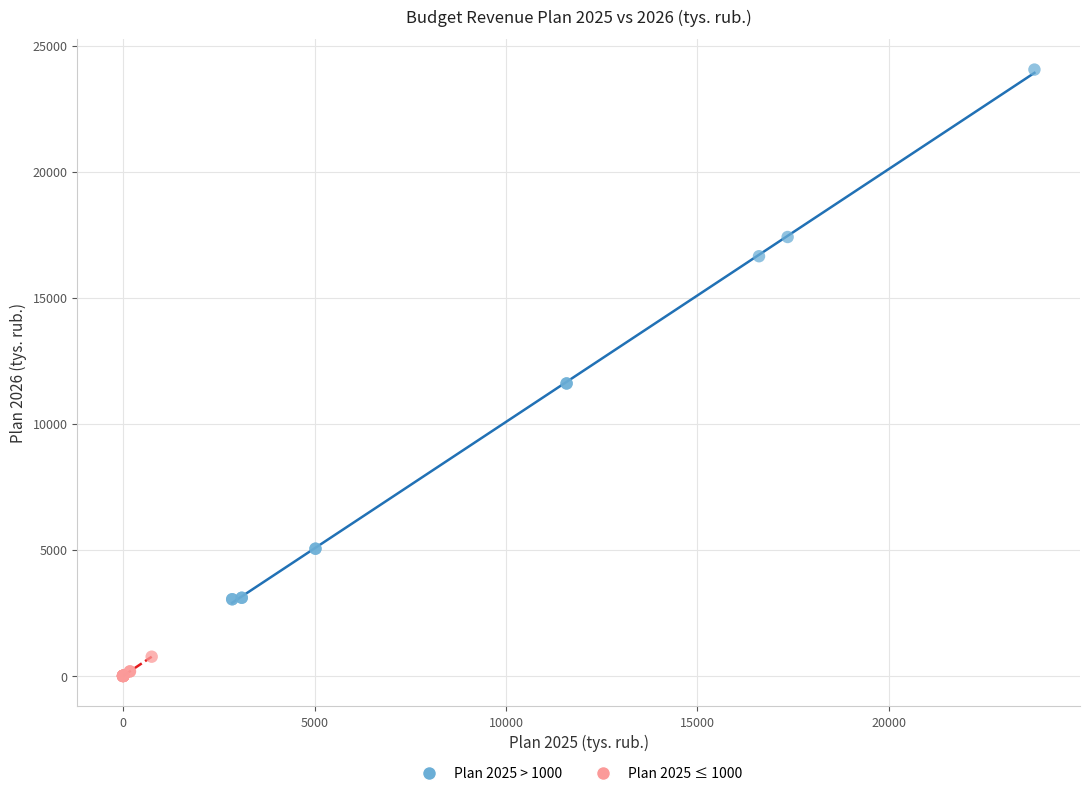

What are all the series names shown in the legend?

Plan 2025 > 1000, Plan 2025 ≤ 1000